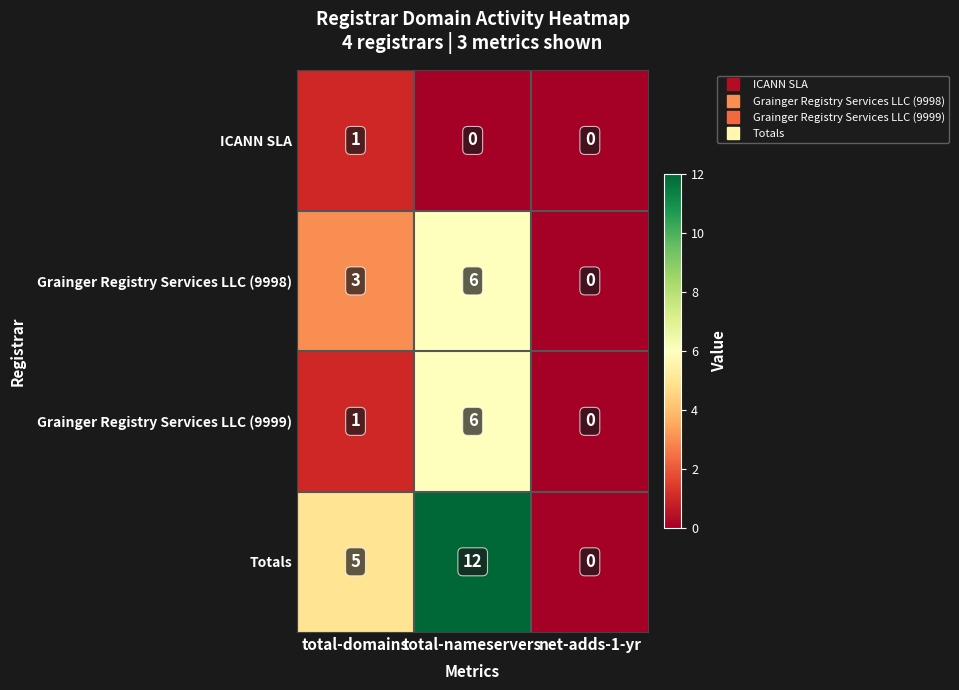

What is the average value of the Grainger Registry Services LLC (9998) series?

3